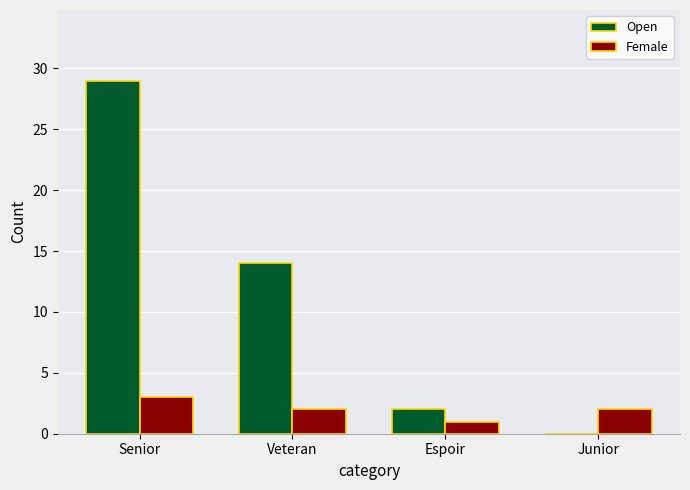

Are the bars horizontal?

No